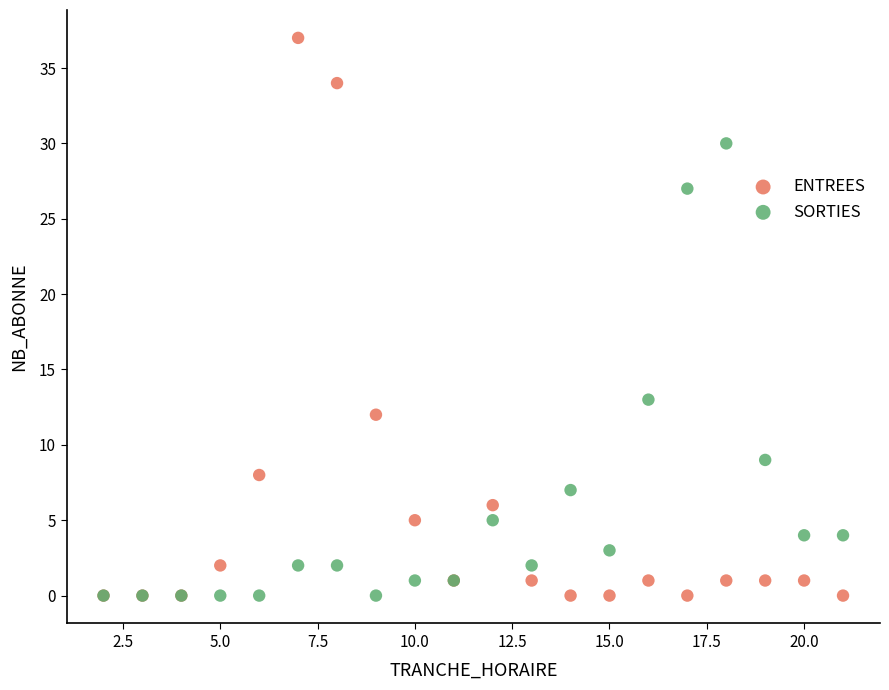

Which series reaches the maximum Y coordinate?

ENTREES